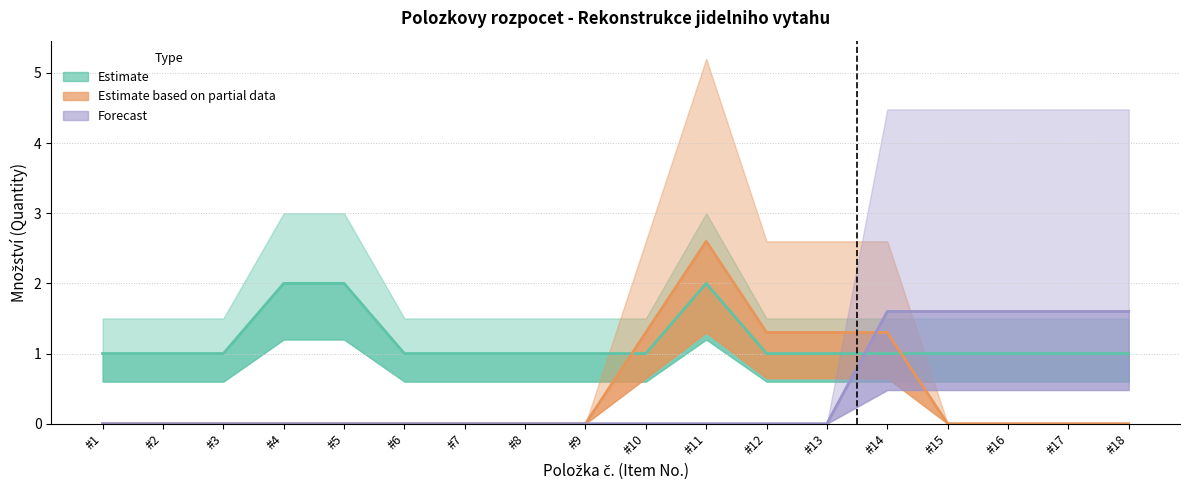

What is the difference between the second highest and minimum values in the Estimate based on partial data series?

1.3